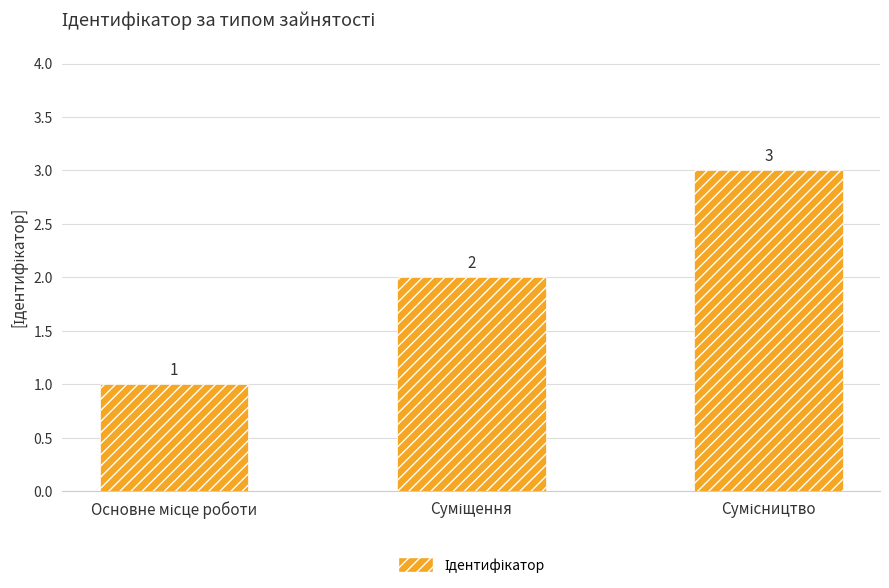

What is the greatest value displayed?

3